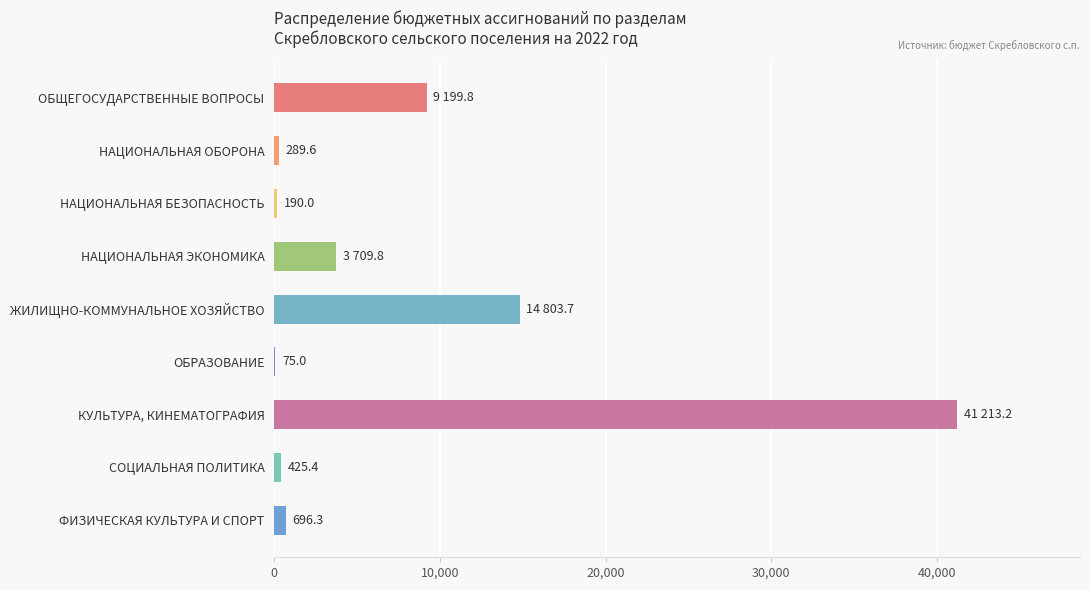

Is it true that the value at КУЛЬТУРА, КИНЕМАТОГРАФИЯ is 13943.3?

False